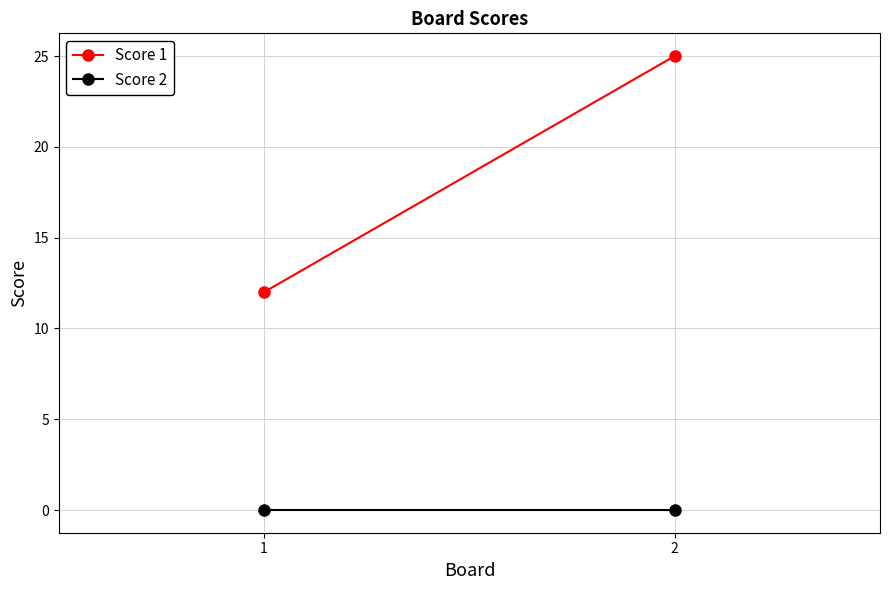

At which category is the sum across all series the highest?

2